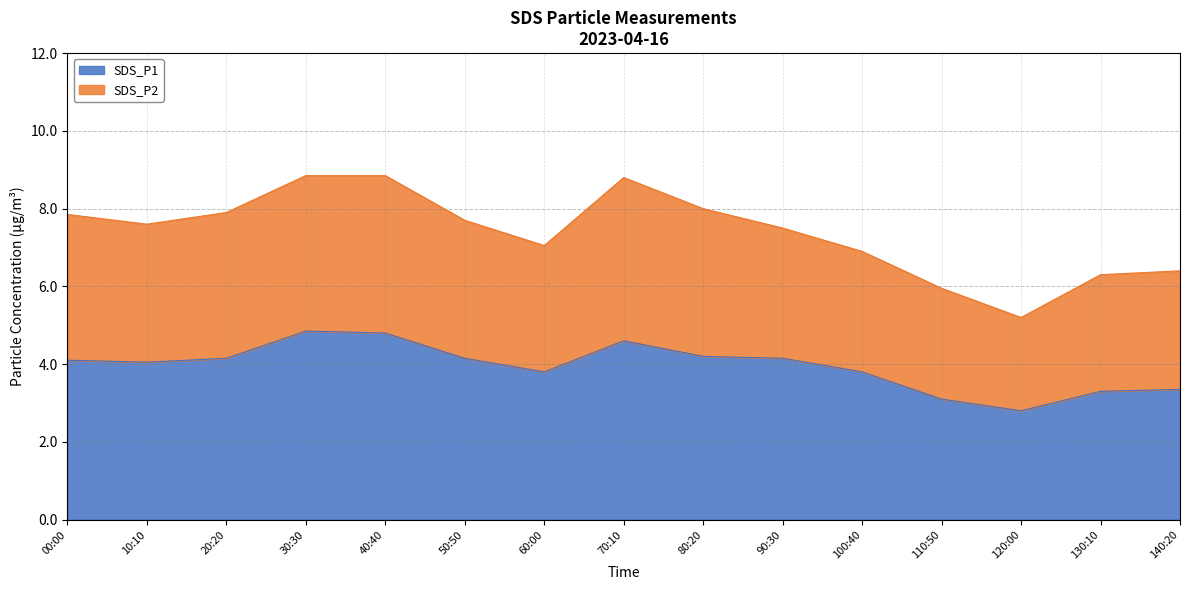

How many lines are shown in the chart?

2